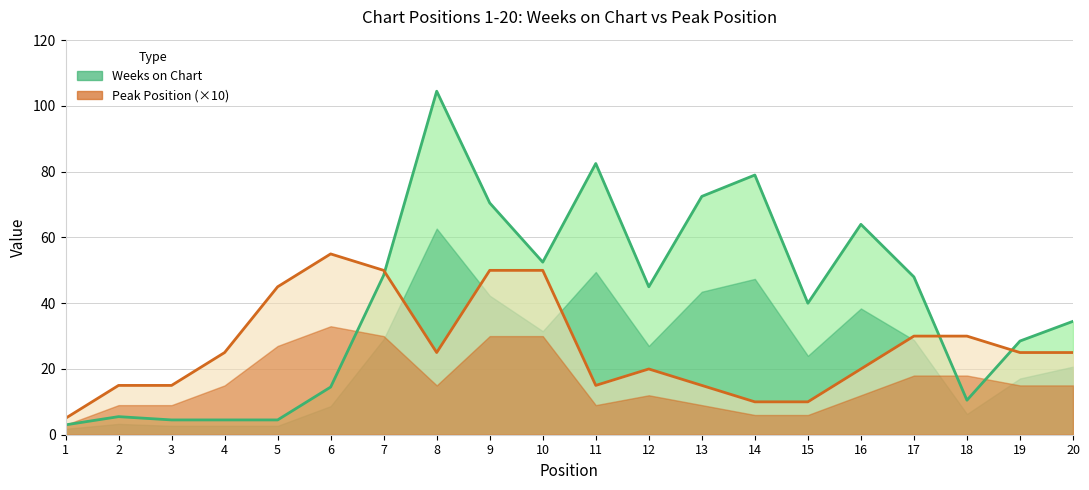

Is the value of Peak Position at 8 greater than the value of Weeks on Chart at 14?

No